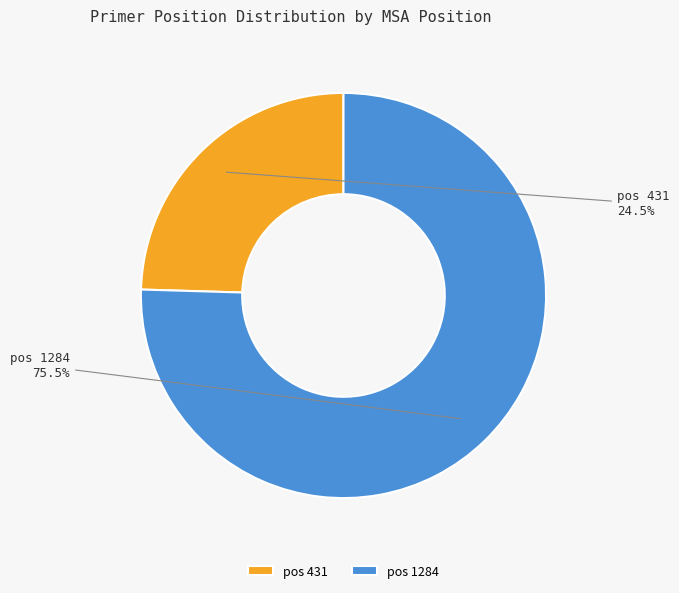

What is the ratio of the value at pos 431 to the value at pos 1284?

0.3